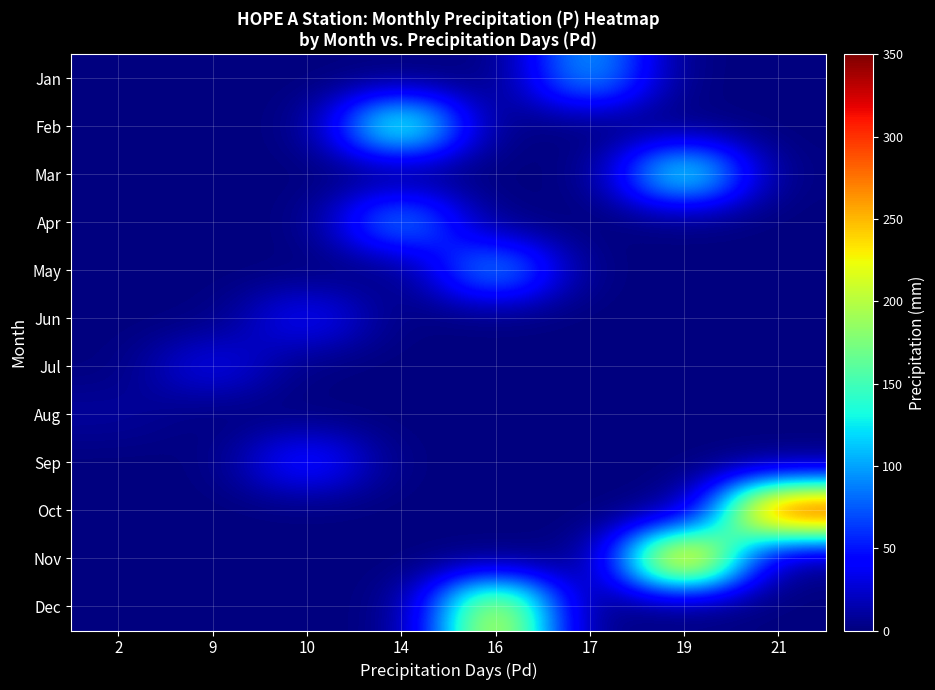

Reading left to right, extract all data points from this chart.

Jan: 2=0.0	9=0.0	10=0.0	14=0.0	16=0.0	17=109.3	19=0.0	21=0.0
Feb: 2=0.0	9=0.0	10=0.0	14=174.1	16=0.0	17=0.0	19=0.0	21=0.0
Mar: 2=0.0	9=0.0	10=0.0	14=0.0	16=0.0	17=0.0	19=157.6	21=0.0
Apr: 2=0.0	9=0.0	10=0.0	14=103.8	16=0.0	17=0.0	19=0.0	21=0.0
May: 2=0.0	9=0.0	10=0.0	14=0.0	16=108.1	17=0.0	19=0.0	21=0.0
Jun: 2=0.0	9=0.0	10=45.5	14=0.0	16=0.0	17=0.0	19=0.0	21=0.0
Jul: 2=0.0	9=38.1	10=0.0	14=0.0	16=0.0	17=0.0	19=0.0	21=0.0
Aug: 2=9.7	9=0.0	10=0.0	14=0.0	16=0.0	17=0.0	19=0.0	21=0.0
Sep: 2=0.0	9=0.0	10=57.9	14=0.0	16=0.0	17=0.0	19=0.0	21=0.0
Oct: 2=0.0	9=0.0	10=0.0	14=0.0	16=0.0	17=0.0	19=0.0	21=323.3
Nov: 2=0.0	9=0.0	10=0.0	14=0.0	16=0.0	17=0.0	19=298.7	21=0.0
Dec: 2=0.0	9=0.0	10=0.0	14=0.0	16=230.3	17=0.0	19=0.0	21=0.0